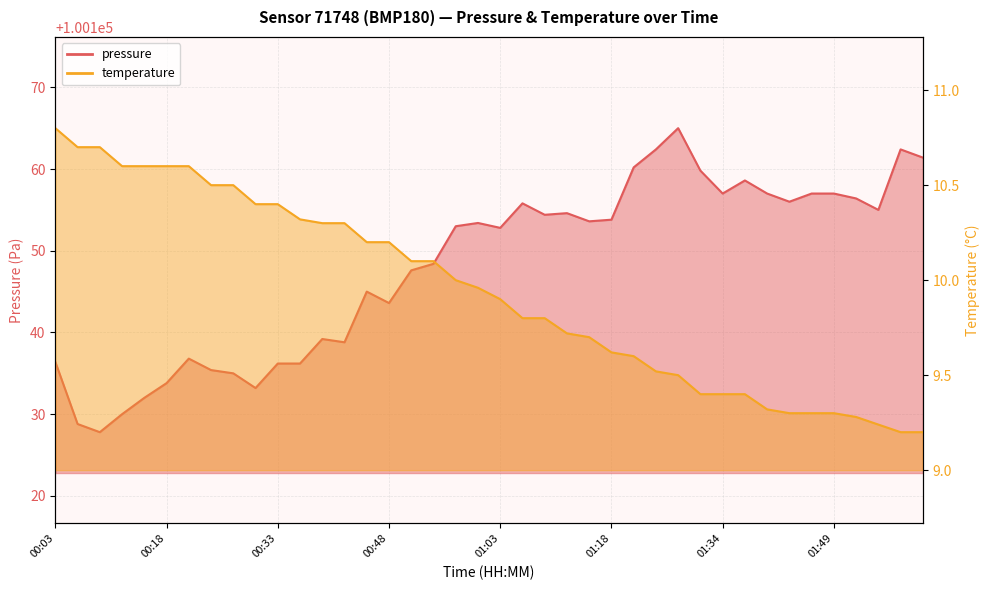

The pressure series shows 20062.8 at 00:39. True or false?

False